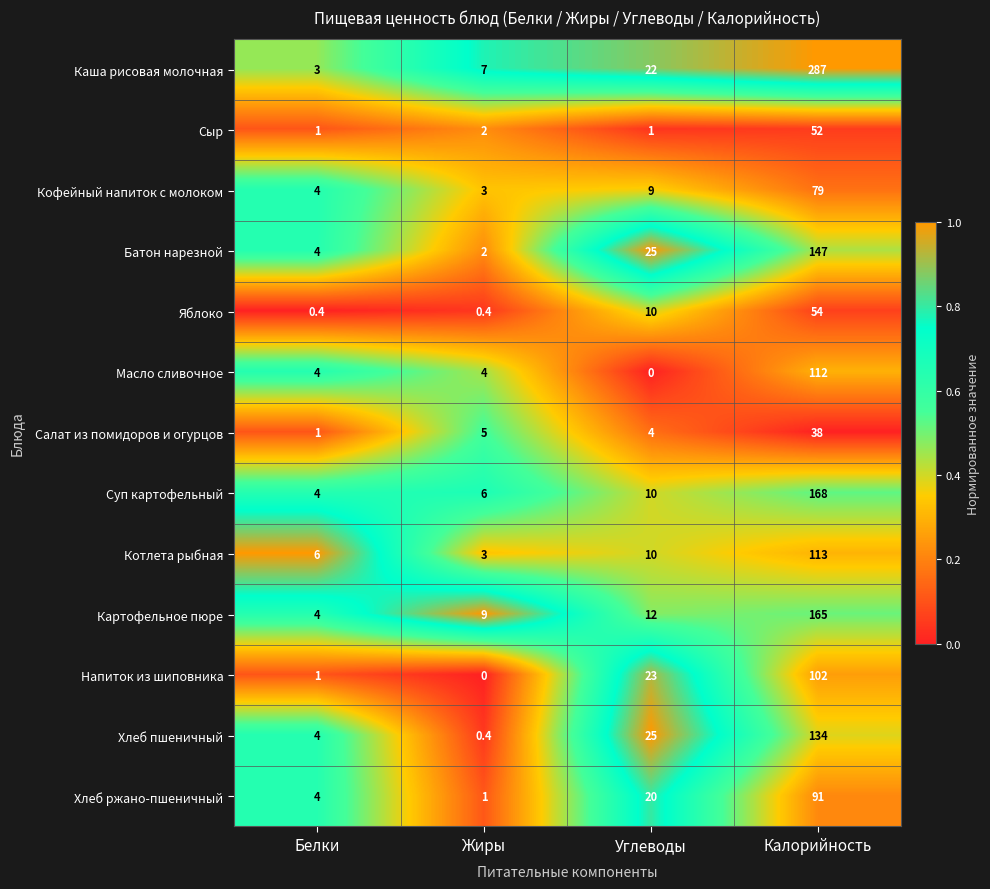

What is the minimum value for Хлеб ржано-пшеничный?

1.0